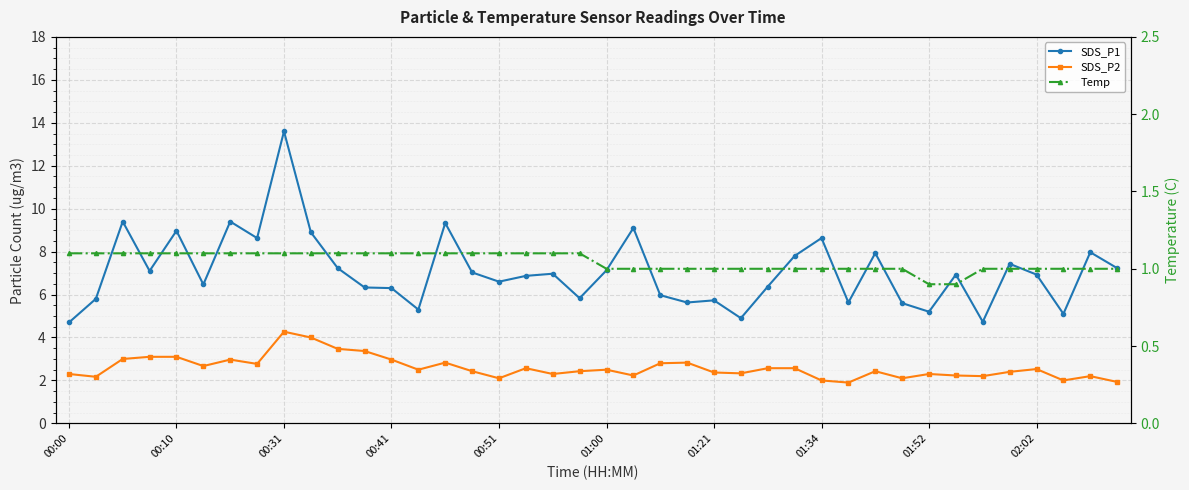

Is the value of Temp at 28 greater than the value of SDS_P2 at 39?

No